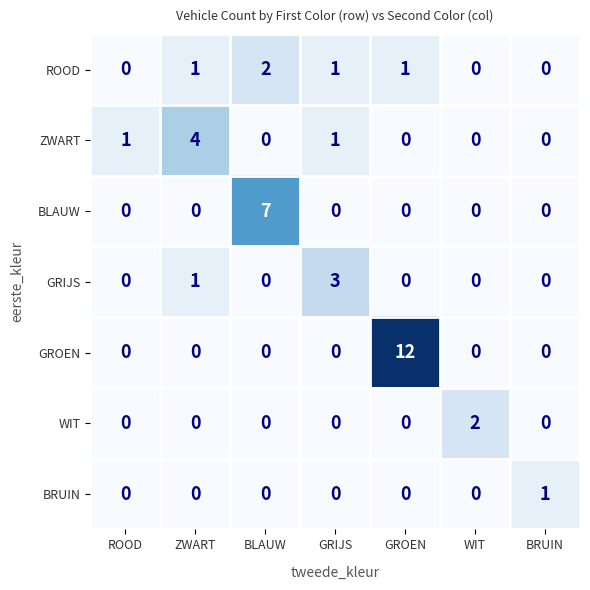

Which series has the largest range (max minus min)?

GROEN